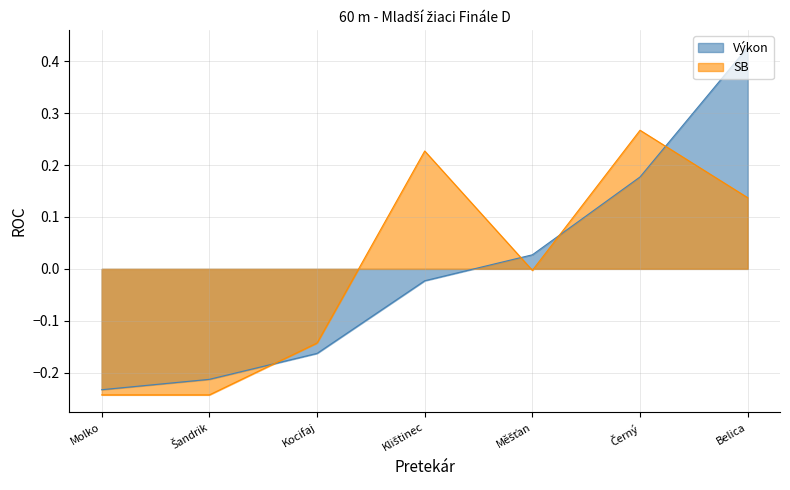

Does the chart display data point markers on the line(s)?

No